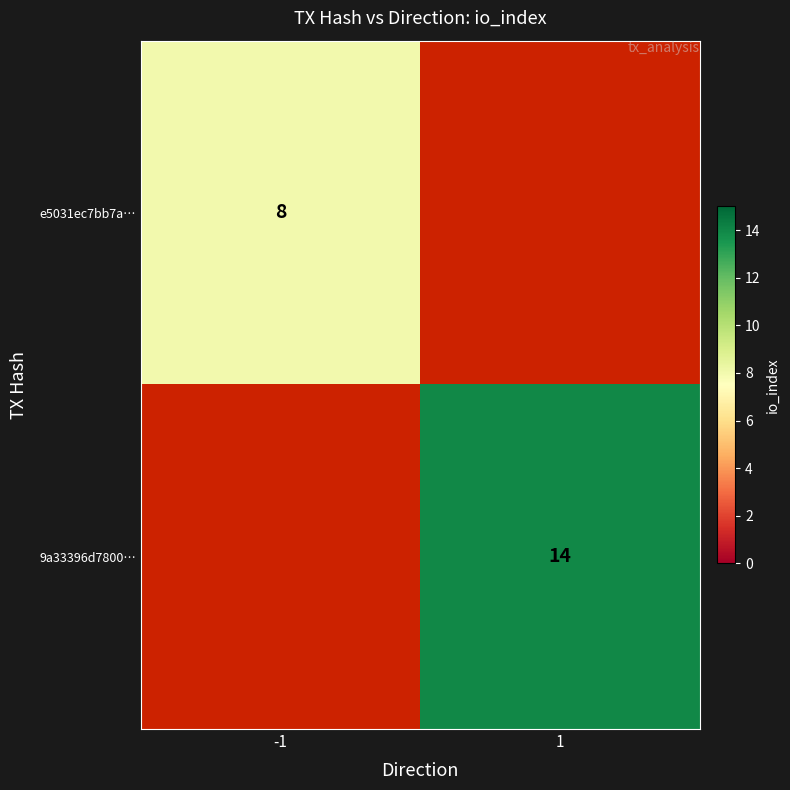

The e5031ec7bb7a… series shows 5 at -1. True or false?

False